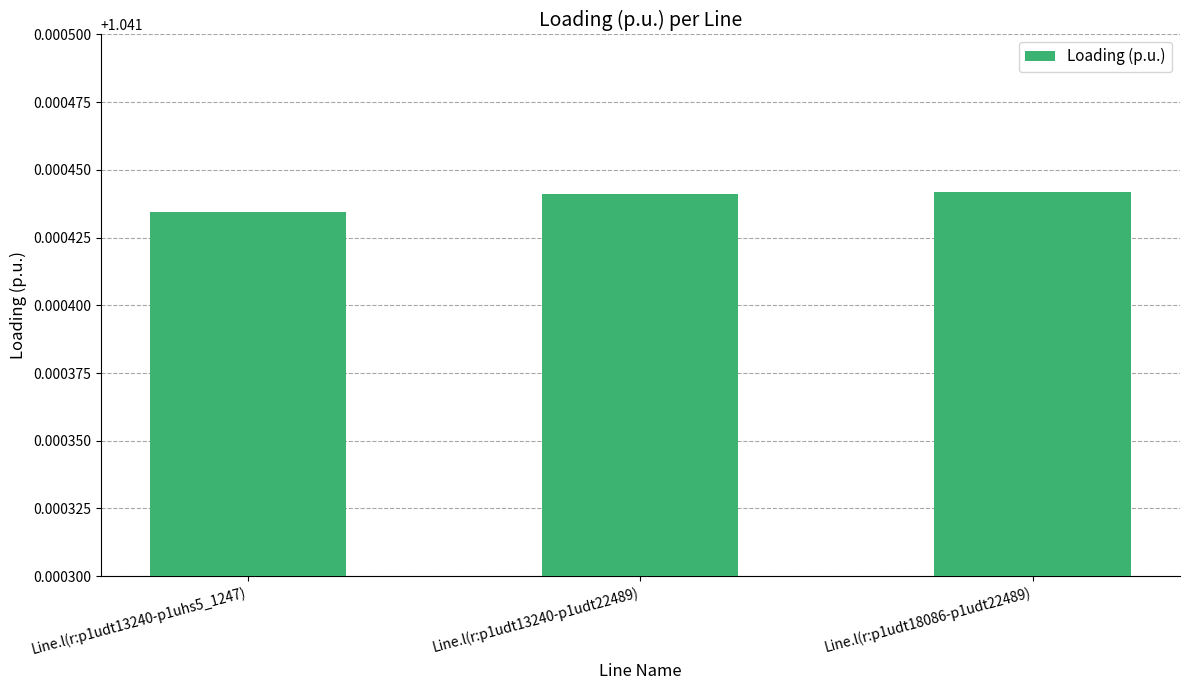

What is the label of the 3rd bar from the right?

Line.l(r:p1udt13240-p1uhs5_1247)